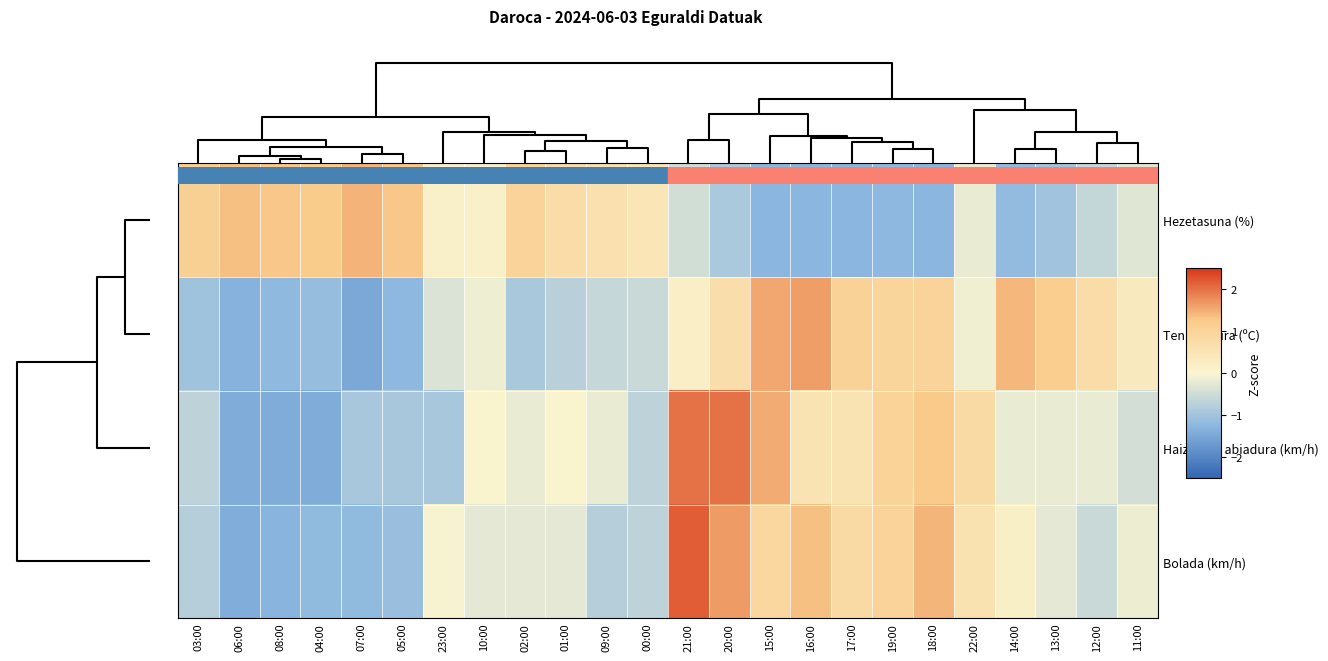

Reading right to left, transcribe all the data shown in this chart.

Hezetasuna (%): 11:00=-0.3	12:00=-0.6	13:00=-1.0	14:00=-1.2	22:00=-0.2	18:00=-1.3	19:00=-1.2	17:00=-1.3	16:00=-1.3	15:00=-1.3	20:00=-0.9	21:00=-0.5	00:00=0.5	09:00=0.6	01:00=0.7	02:00=1.0	10:00=0.1	23:00=0.1	05:00=1.3	07:00=1.5	04:00=1.2	08:00=1.3	06:00=1.3	03:00=1.1
Tenperatura (ºC): 11:00=0.3	12:00=0.8	13:00=1.2	14:00=1.4	22:00=-0.1	18:00=1.0	19:00=0.9	17:00=1.0	16:00=1.6	15:00=1.6	20:00=0.7	21:00=0.2	00:00=-0.6	09:00=-0.6	01:00=-0.7	02:00=-0.9	10:00=-0.1	23:00=-0.4	05:00=-1.2	07:00=-1.5	04:00=-1.1	08:00=-1.2	06:00=-1.3	03:00=-1.0
Haizearen abiadura (km/h): 11:00=-0.4	12:00=-0.2	13:00=-0.2	14:00=-0.2	22:00=0.8	18:00=1.3	19:00=1.0	17:00=0.5	16:00=0.5	15:00=1.5	20:00=2.0	21:00=2.0	00:00=-0.7	09:00=-0.2	01:00=0.1	02:00=-0.2	10:00=0.1	23:00=-0.9	05:00=-0.9	07:00=-0.9	04:00=-1.4	08:00=-1.4	06:00=-1.4	03:00=-0.7
Bolada (km/h): 11:00=-0.1	12:00=-0.6	13:00=-0.2	14:00=0.2	22:00=0.6	18:00=1.4	19:00=1.0	17:00=0.8	16:00=1.3	15:00=0.9	20:00=1.6	21:00=2.2	00:00=-0.7	09:00=-0.8	01:00=-0.2	02:00=-0.2	10:00=-0.2	23:00=-0.0	05:00=-1.1	07:00=-1.2	04:00=-1.2	08:00=-1.3	06:00=-1.4	03:00=-0.8